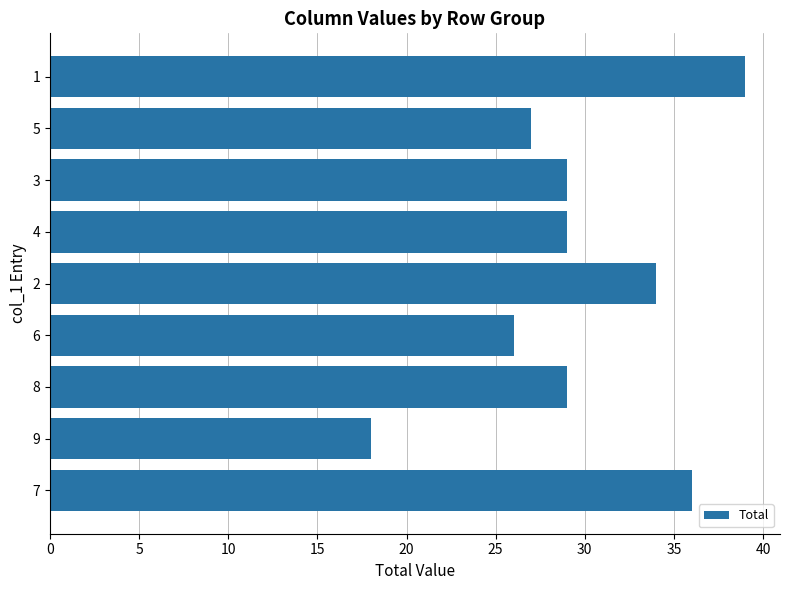

What is the minimum value shown in the chart?

18